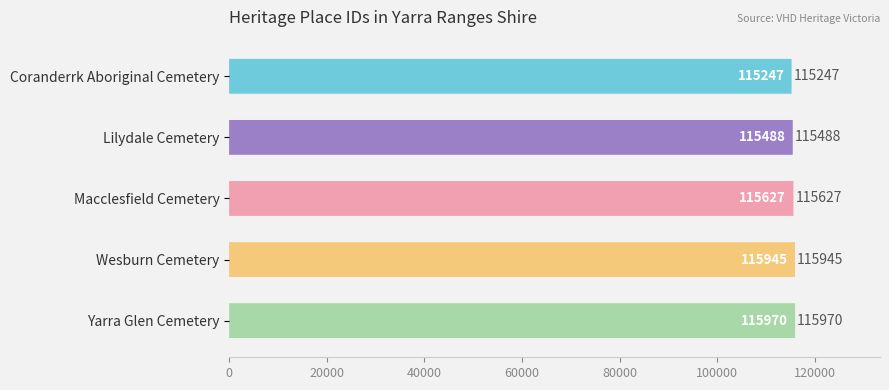

Approximately how many times larger is the value at Macclesfield Cemetery compared to Lilydale Cemetery?

1.0